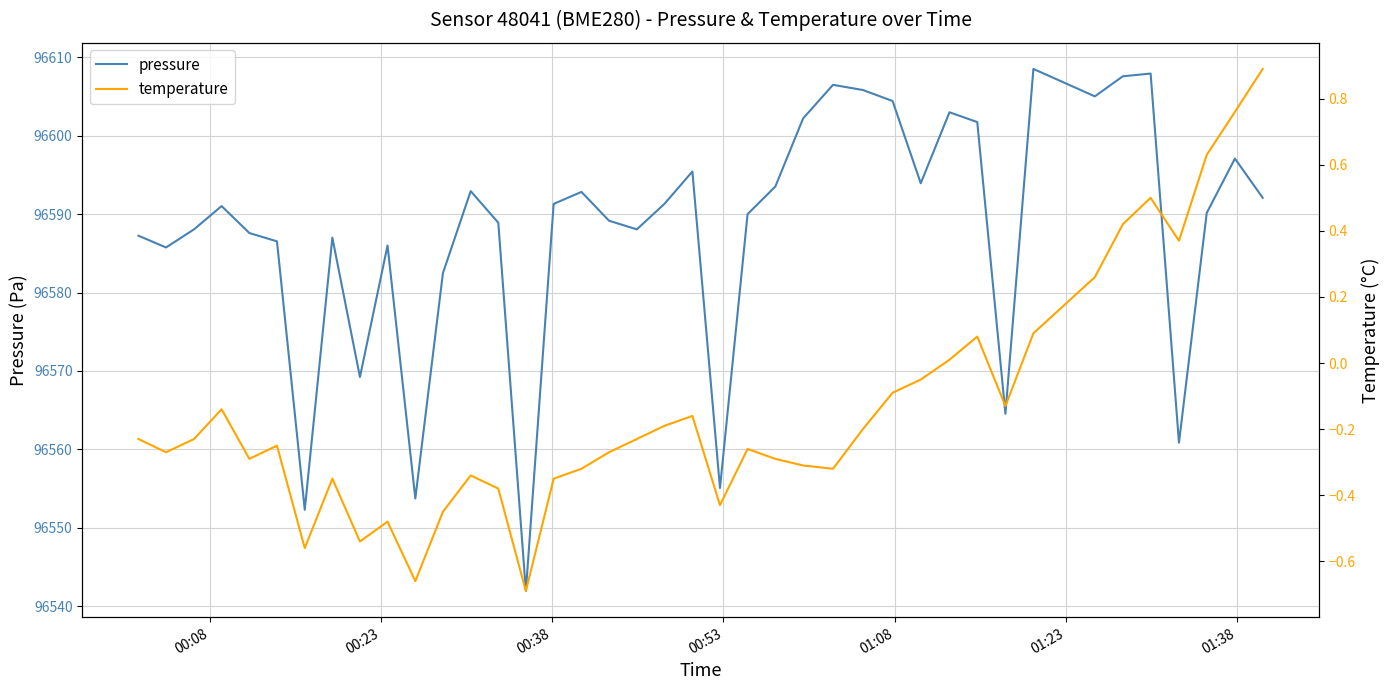

Reading left to right, transcribe all the data shown in this chart.

pressure: 96587.2	96585.8	96588.1	96591.0	96587.6	96586.5	96552.3	96587.0	96569.2	96586.0	96553.7	96582.5	96592.9	96588.9	96541.9	96591.3	96592.8	96589.2	96588.1	96591.3	96595.4	96555.1	96590.0	96593.5	96602.2	96606.5	96605.8	96604.4	96593.9	96603.0	96601.8	96564.5	96608.5	96605.0	96607.6	96607.9	96560.8	96590.2	96597.1	96592.1
temperature: -0.2	-0.3	-0.2	-0.1	-0.3	-0.2	-0.6	-0.3	-0.5	-0.5	-0.7	-0.5	-0.3	-0.4	-0.7	-0.3	-0.3	-0.3	-0.2	-0.2	-0.2	-0.4	-0.3	-0.3	-0.3	-0.3	-0.2	-0.1	-0.1	0.0	0.1	-0.1	0.1	0.3	0.4	0.5	0.4	0.6	0.8	0.9